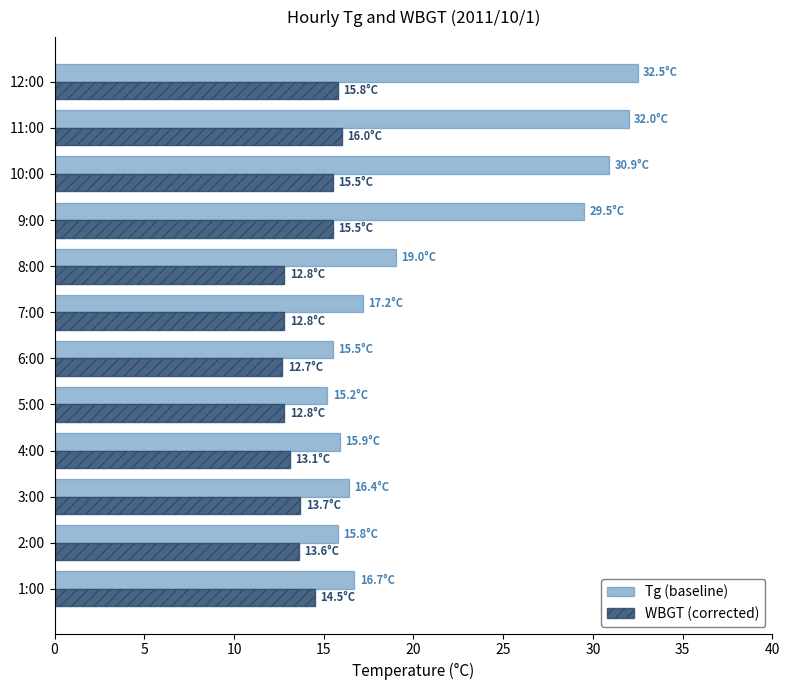

What is the total value across all series at 1:00?

31.2